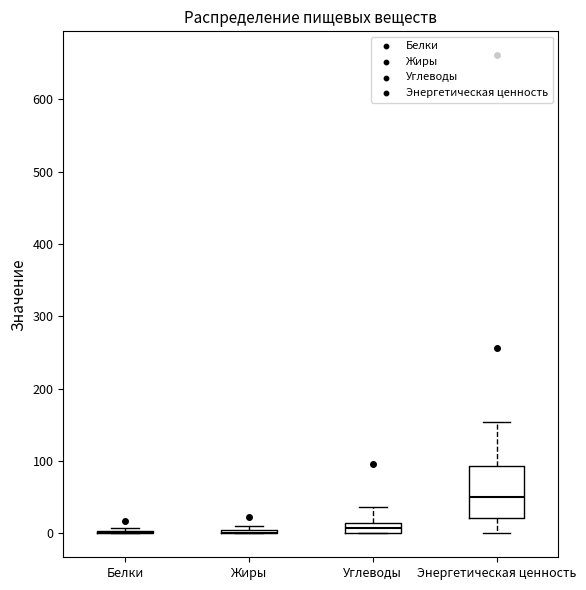

Which box is the tallest, from its lower edge to its upper edge?

Энергетическая ценность